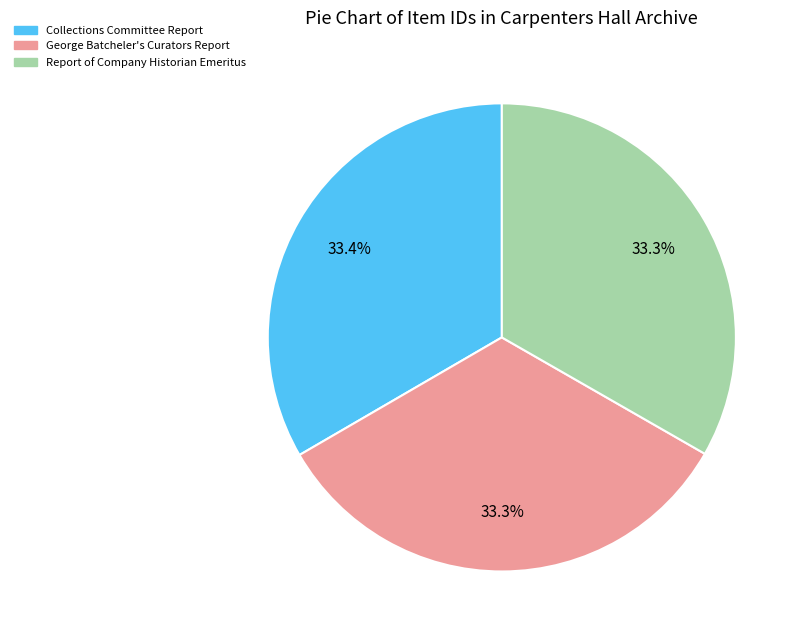

What percentage is the George Batcheler's Curators Report slice, to the nearest percent?

33%